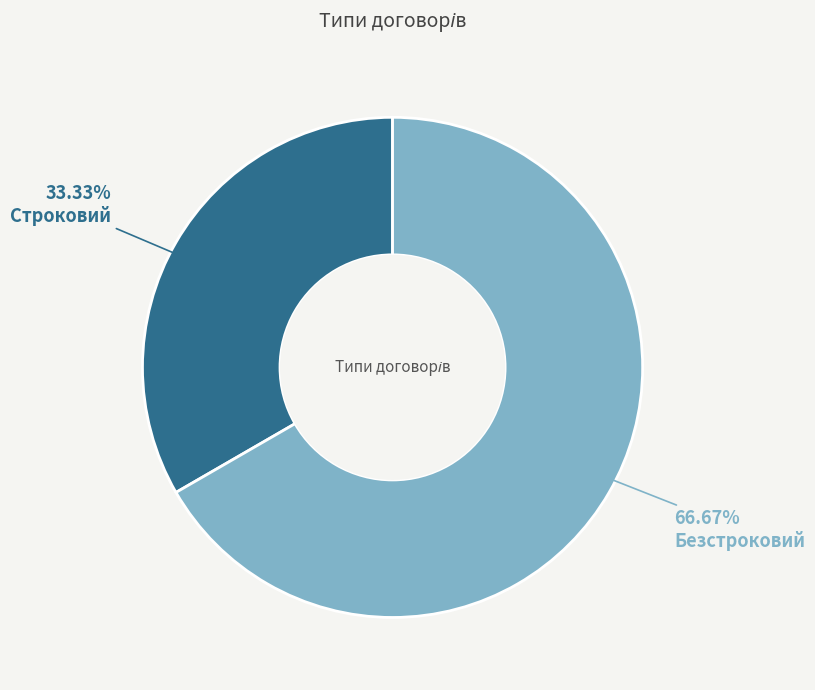

What percentage is the Безстроковий slice, to the nearest percent?

67%